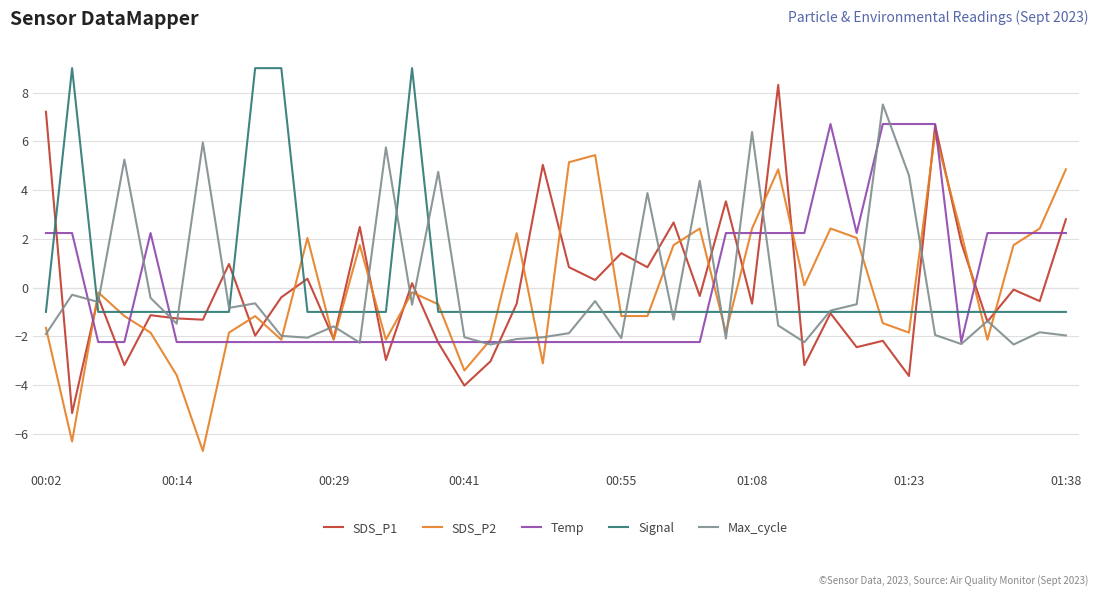

What is the maximum value shown in the chart?

9.0